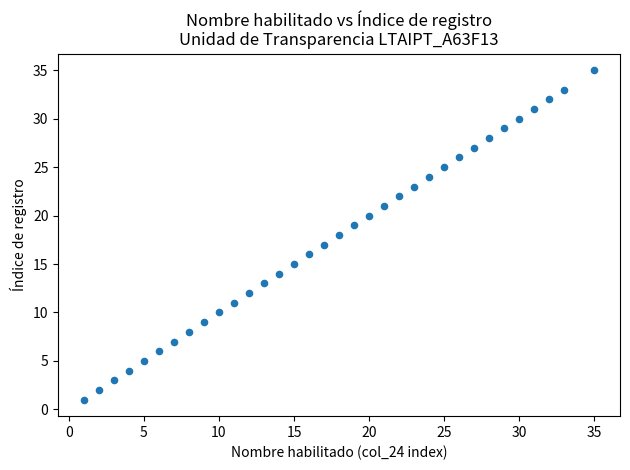

What is the range of Y values (max minus min)?

34